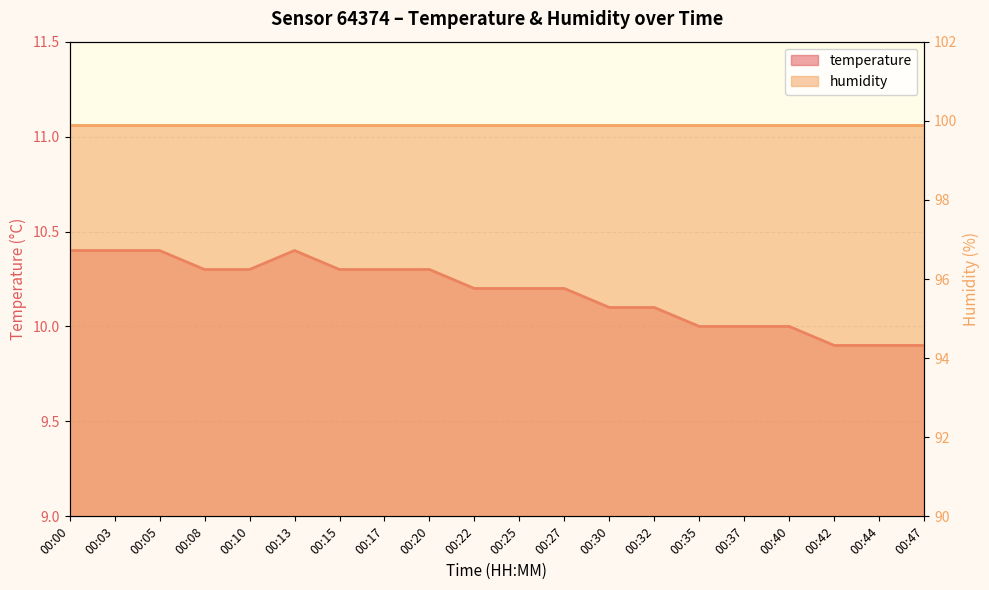

Count the number of values greater than 10.

14